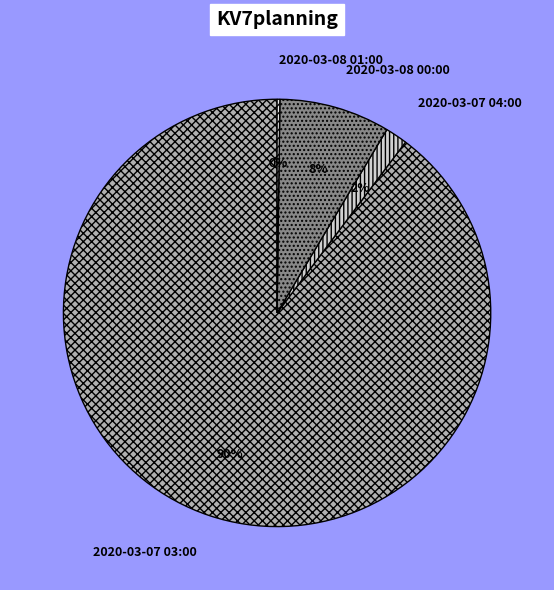

Which has a higher value, 2020-03-07 03:00 or 2020-03-08 00:00?

2020-03-07 03:00